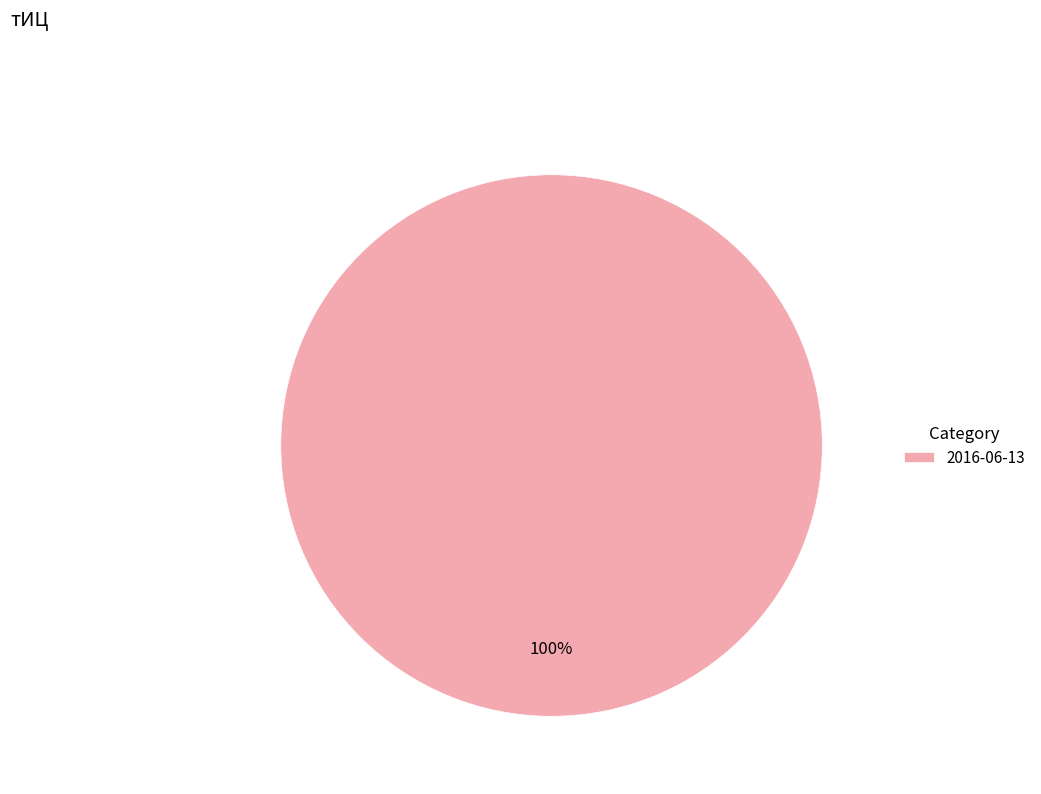

The 2016-06-13 slice represents 100% of the pie. True or false?

True